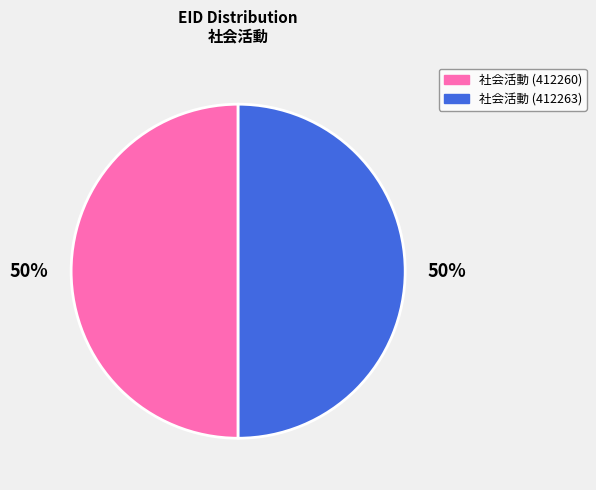

To the nearest percent, what percentage of the pie is 社会活動 (412260)?

50%